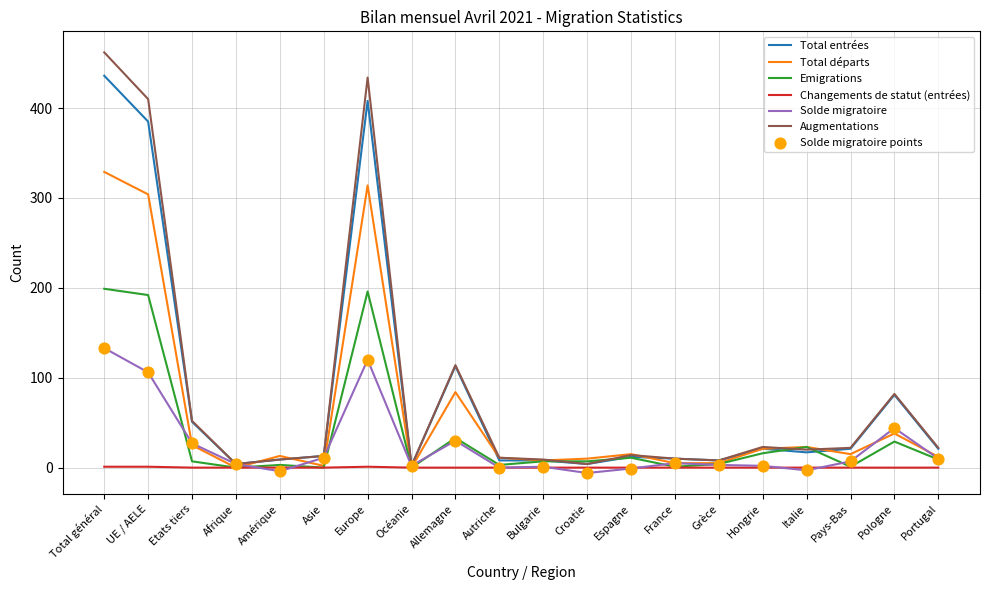

Which series has the largest total across all categories?

Augmentations